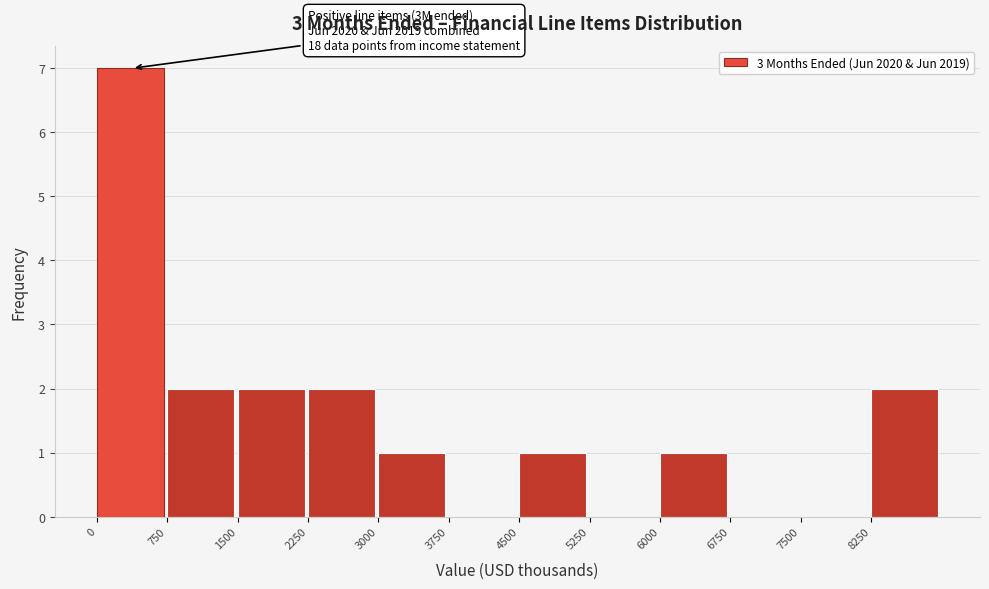

Which range on the x-axis has the tallest bar?

0 to 750